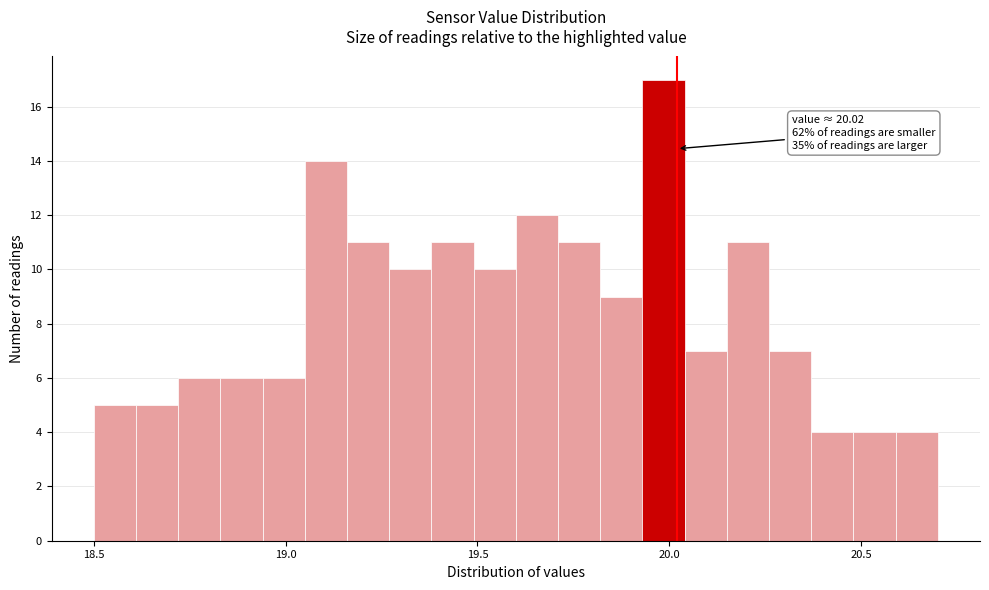

Read against the x-axis, roughly where is the centre of the tallest bar?

20.00